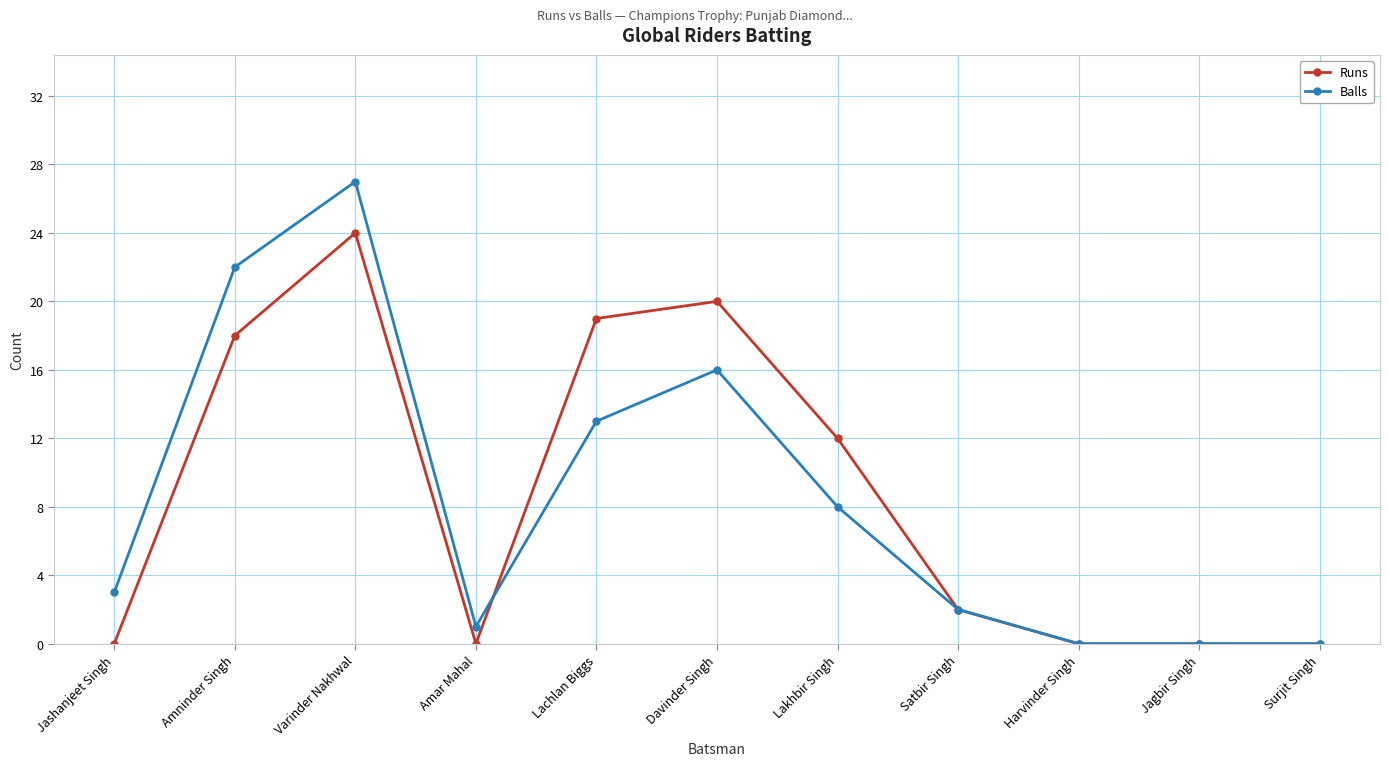

At which label is Runs closest to 12?

Lakhbir Singh